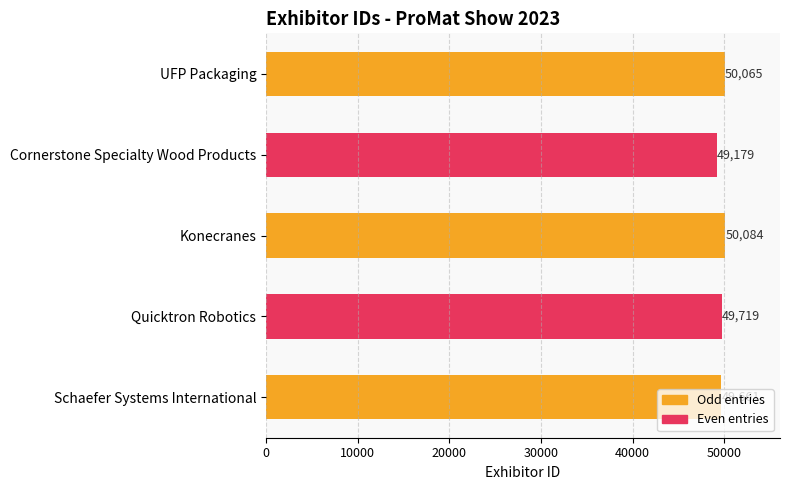

True or false: the data shows 30640 at Schaefer Systems International.

False